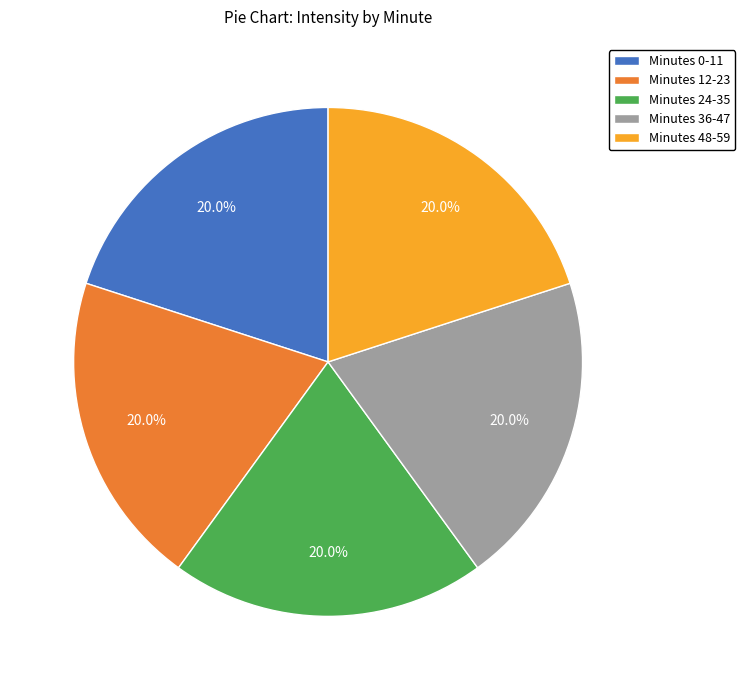

To the nearest percent, what is the average slice percentage?

20%